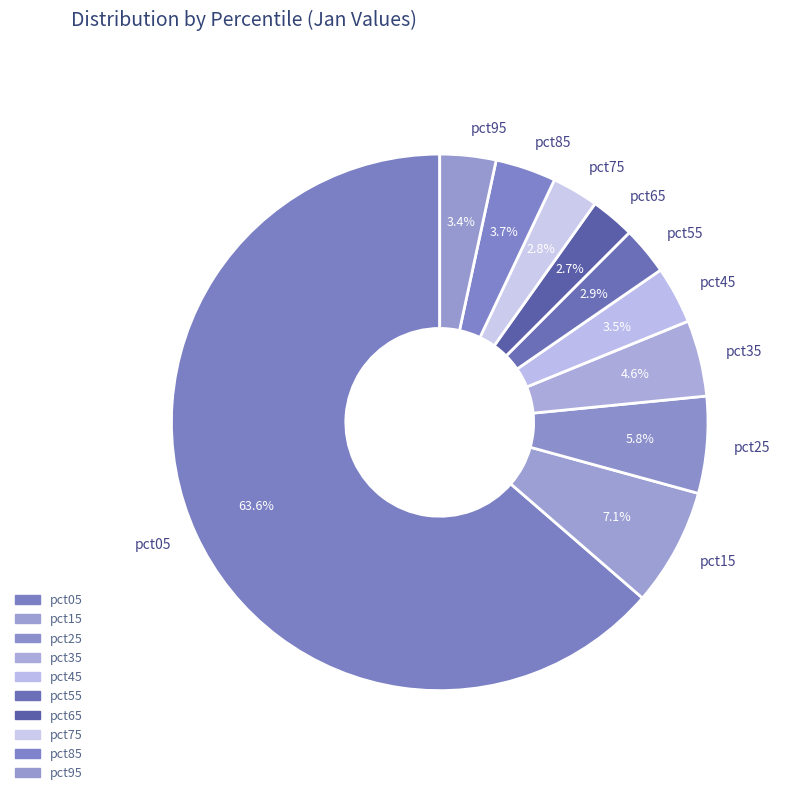

To the nearest percent, what percentage of the pie is pct85?

4%